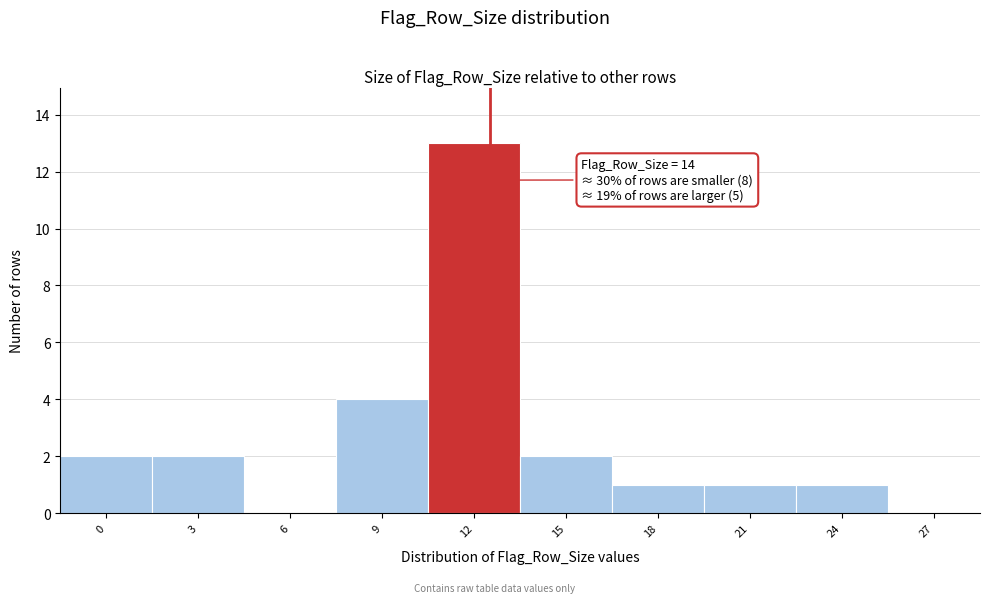

Reading left to right, transcribe all the data shown in this chart.

0=2	3=2	6=0	9=4	12=13	15=2	18=1	21=1	24=1	27=0